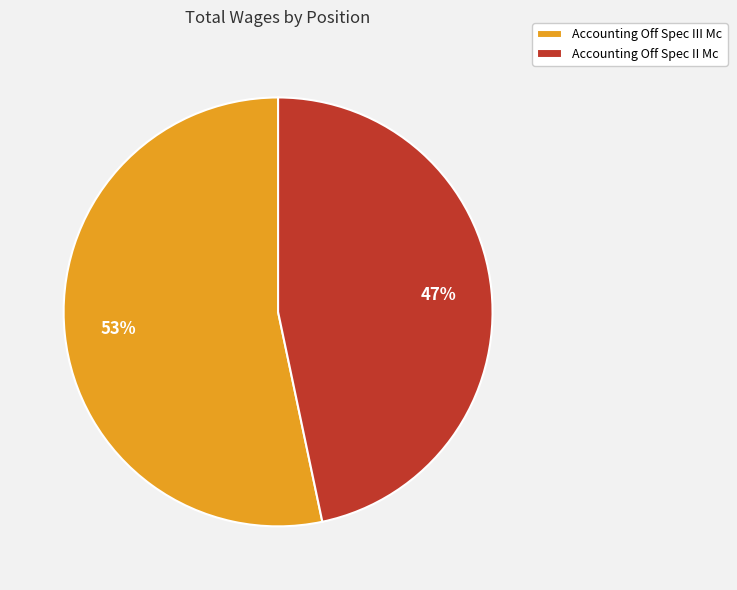

To the nearest percent, what is the average slice percentage?

50%